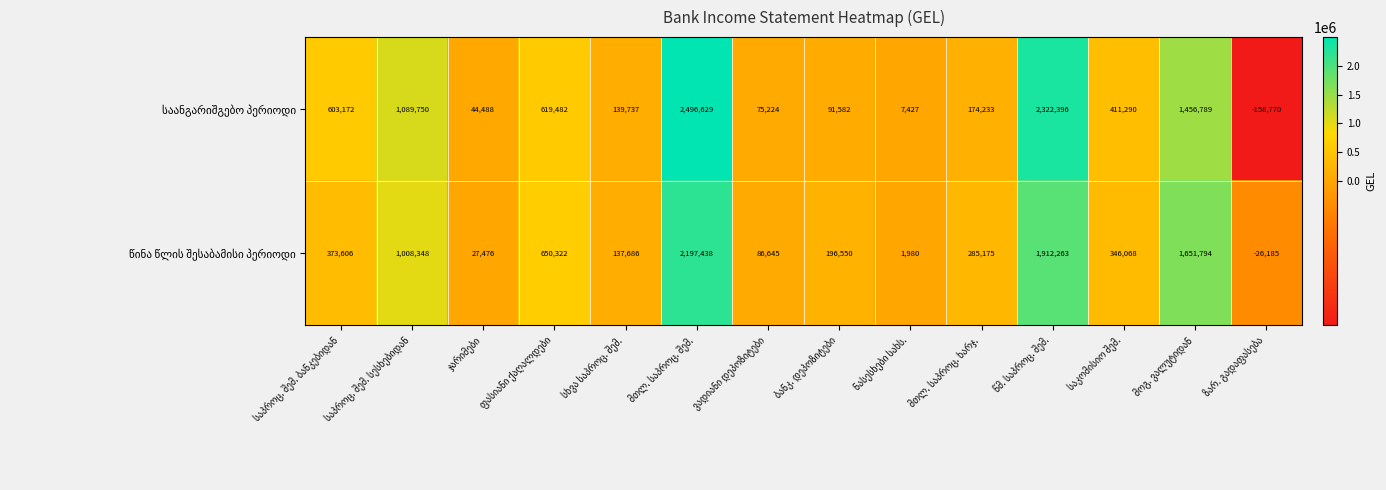

At how many categories does at least one series exceed 326864?

7